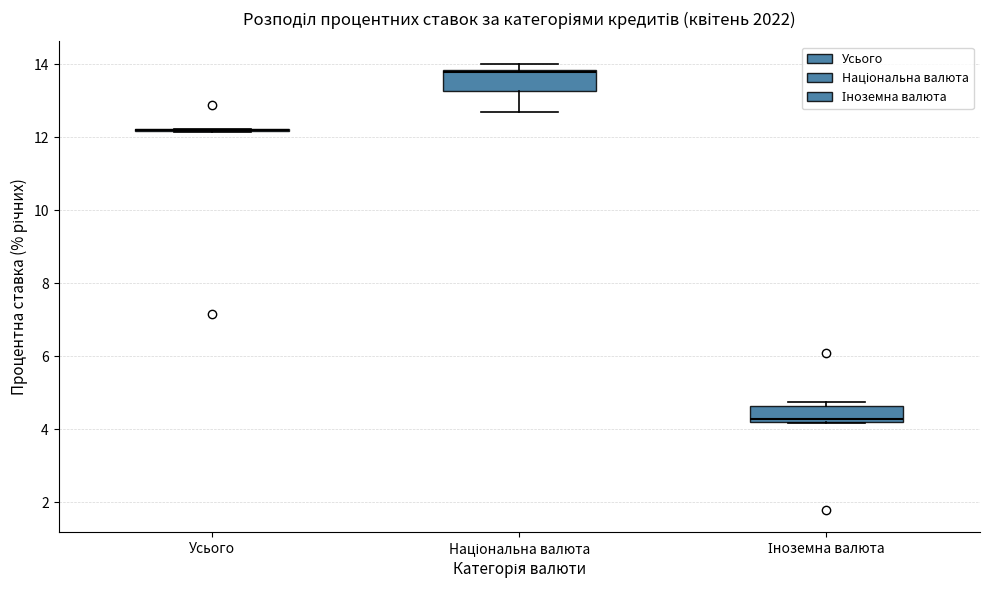

Where is the lower edge of the box for Іноземна валюта on the y-axis? The values are not printed on the chart, so give them approximately, as read against the axis.

4.2